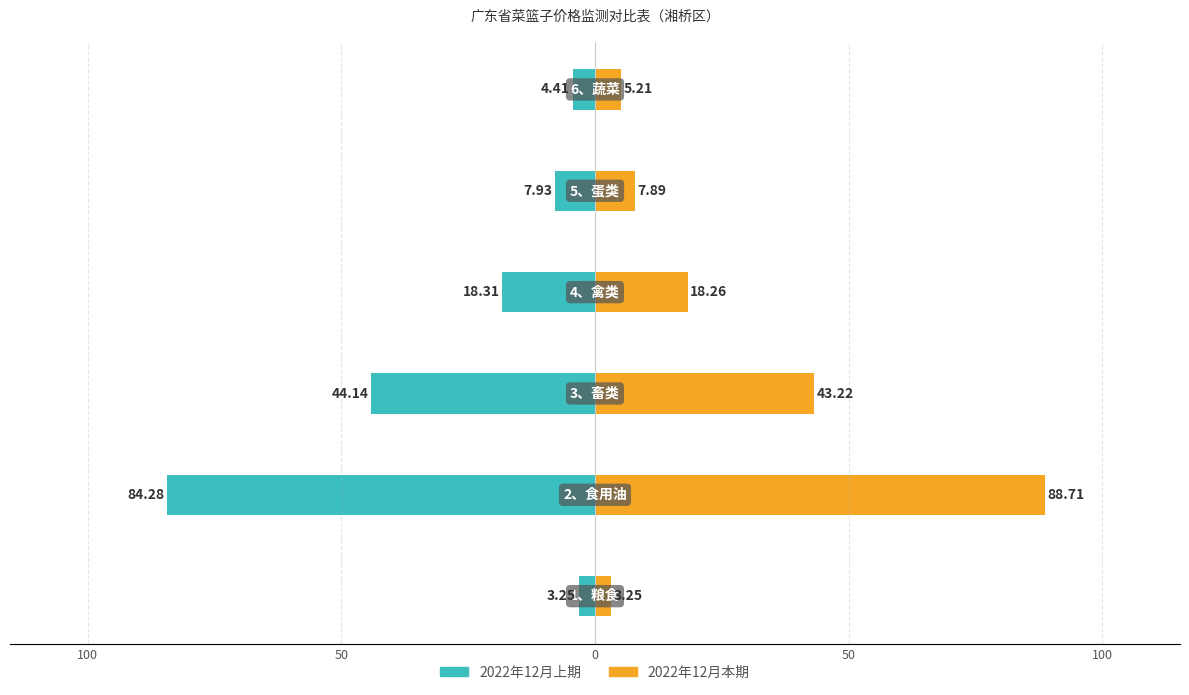

Are the bars horizontal?

Yes